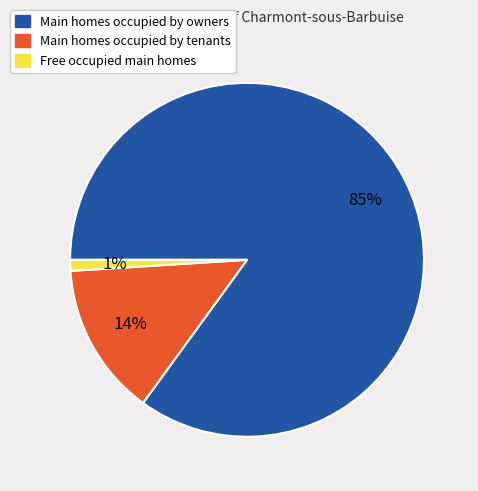

Does any single category account for the majority?

Yes